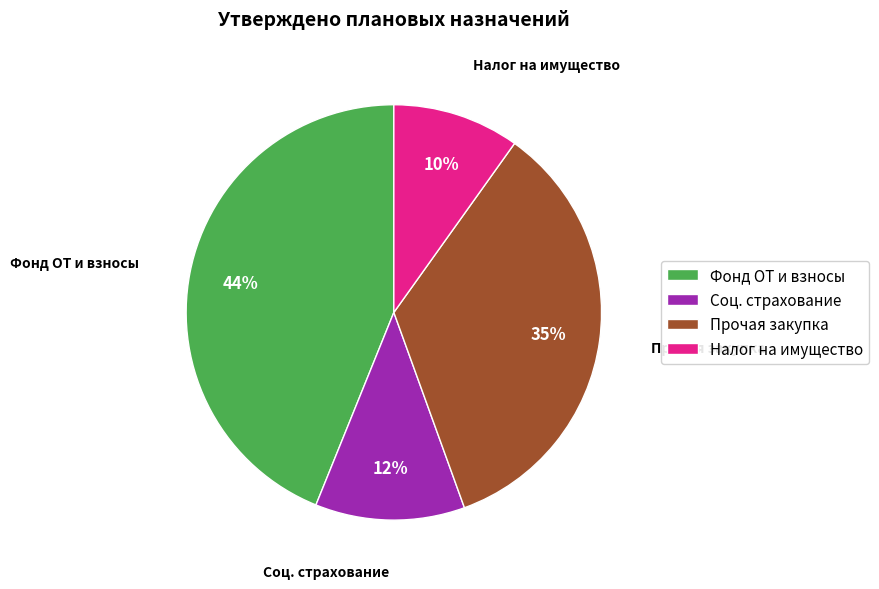

To the nearest percent, what percentage of the pie is Фонд ОТ и взносы?

44%